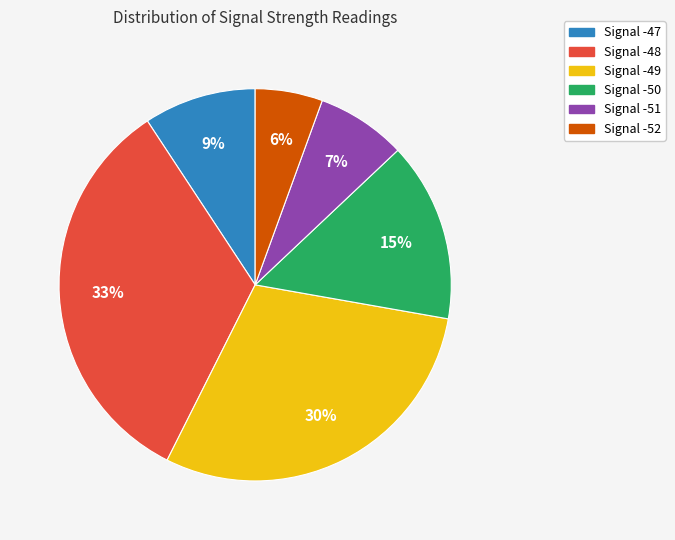

The Signal -48 slice represents 33% of the pie. True or false?

True